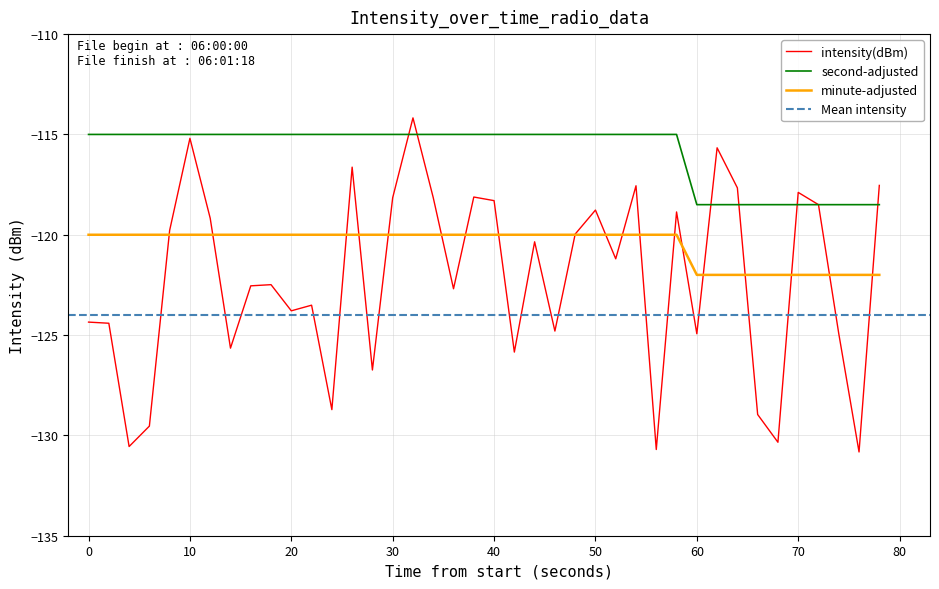

Which series ends up on top after the final intersection of intensity(dBm) and minute?

intensity(dBm)